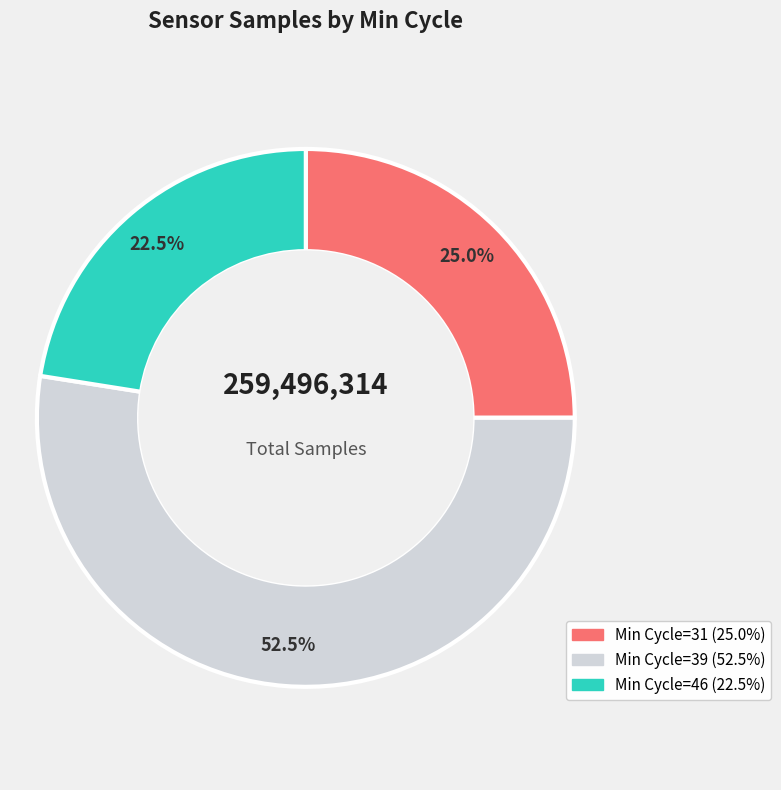

Does any single category account for the majority?

Yes